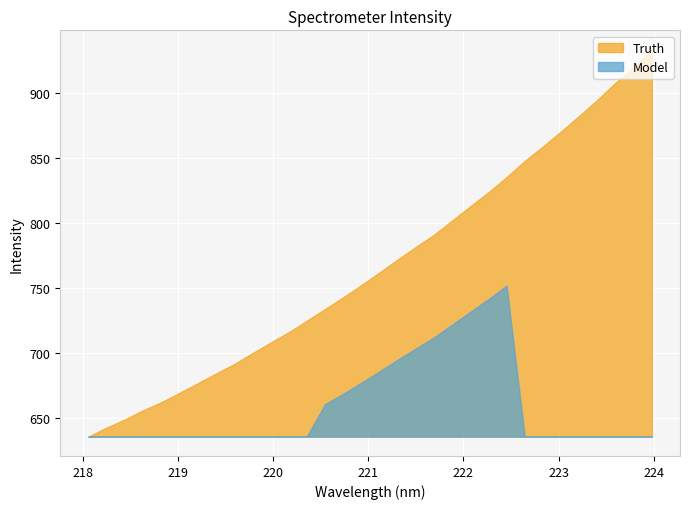

True or false: the data has more than 1 interior local peaks.

False